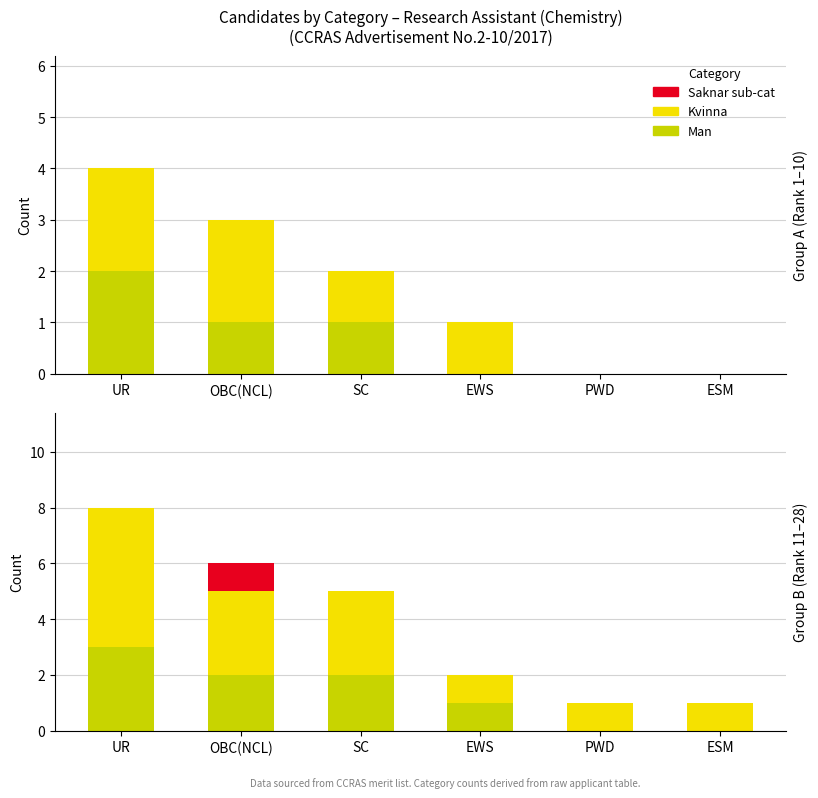

How many bars are there in total?

18